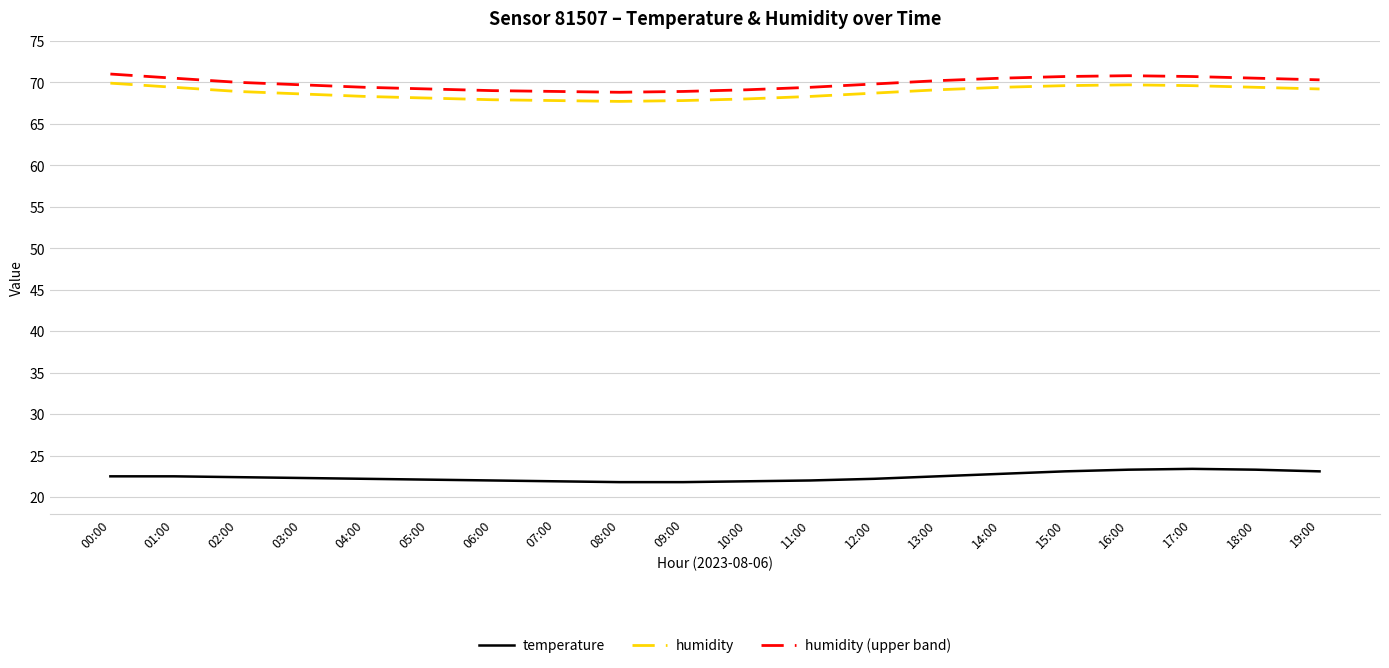

True or false: humidity and temperature cross at least once.

False